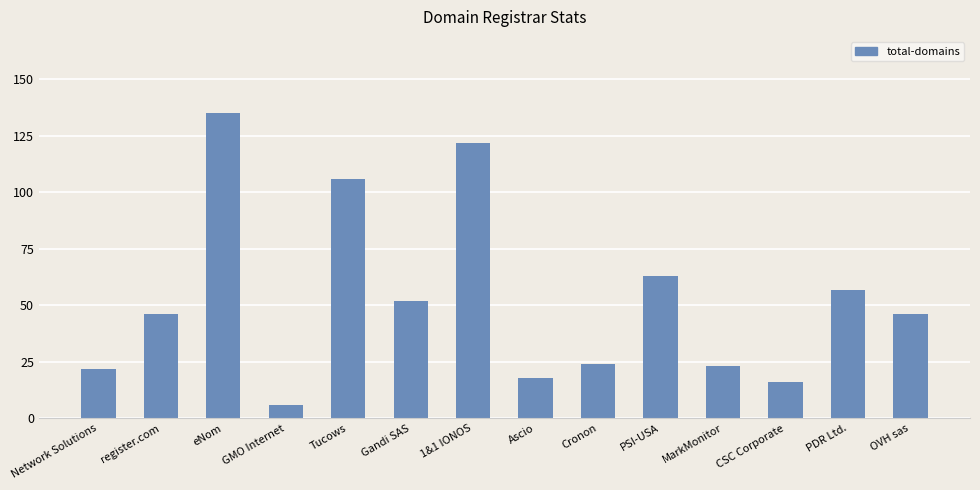

The value at MarkMonitor is 23. True or false?

True